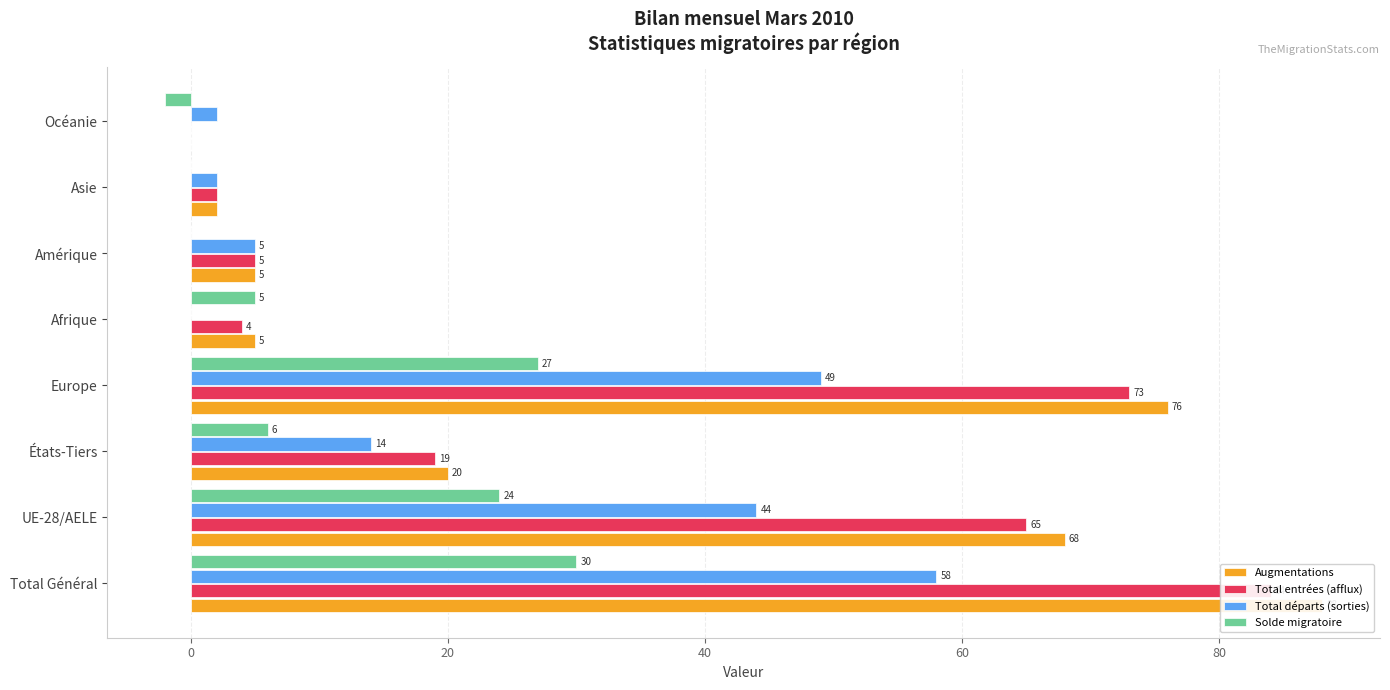

Are the bars horizontal?

Yes